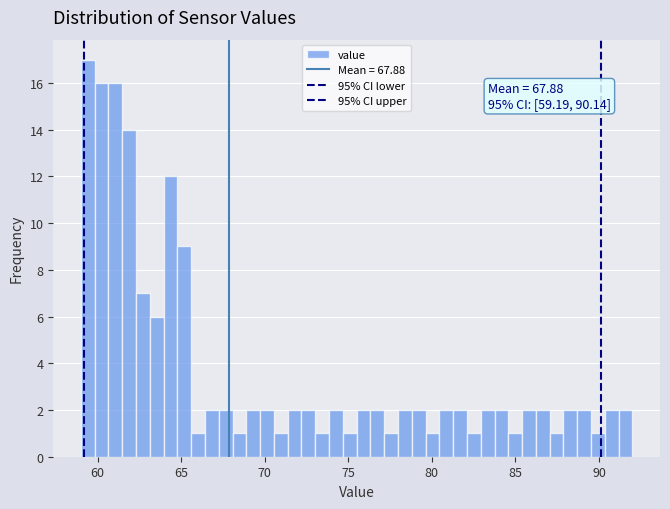

Read against the x-axis, roughly where is the centre of the tallest bar?

59.5